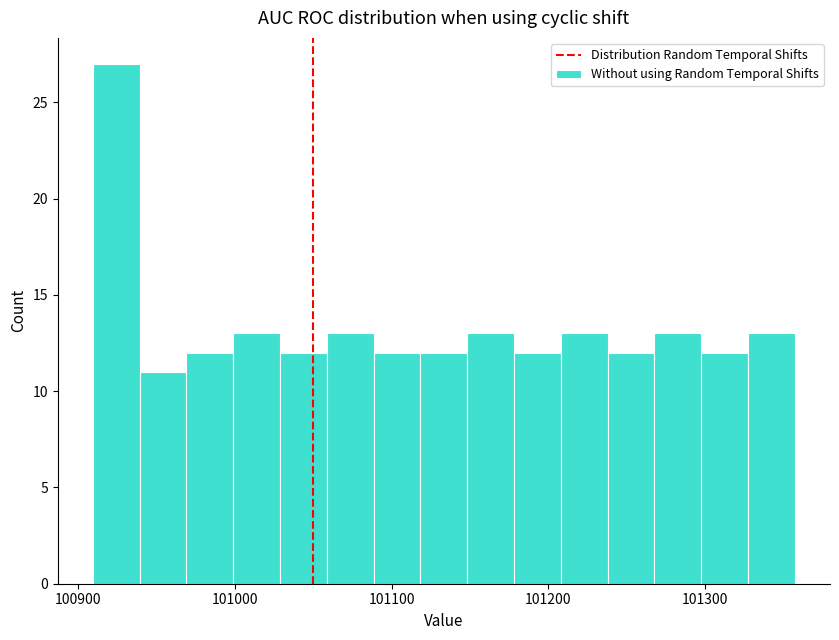

Read against the x-axis, roughly where is the centre of the tallest bar?

100920